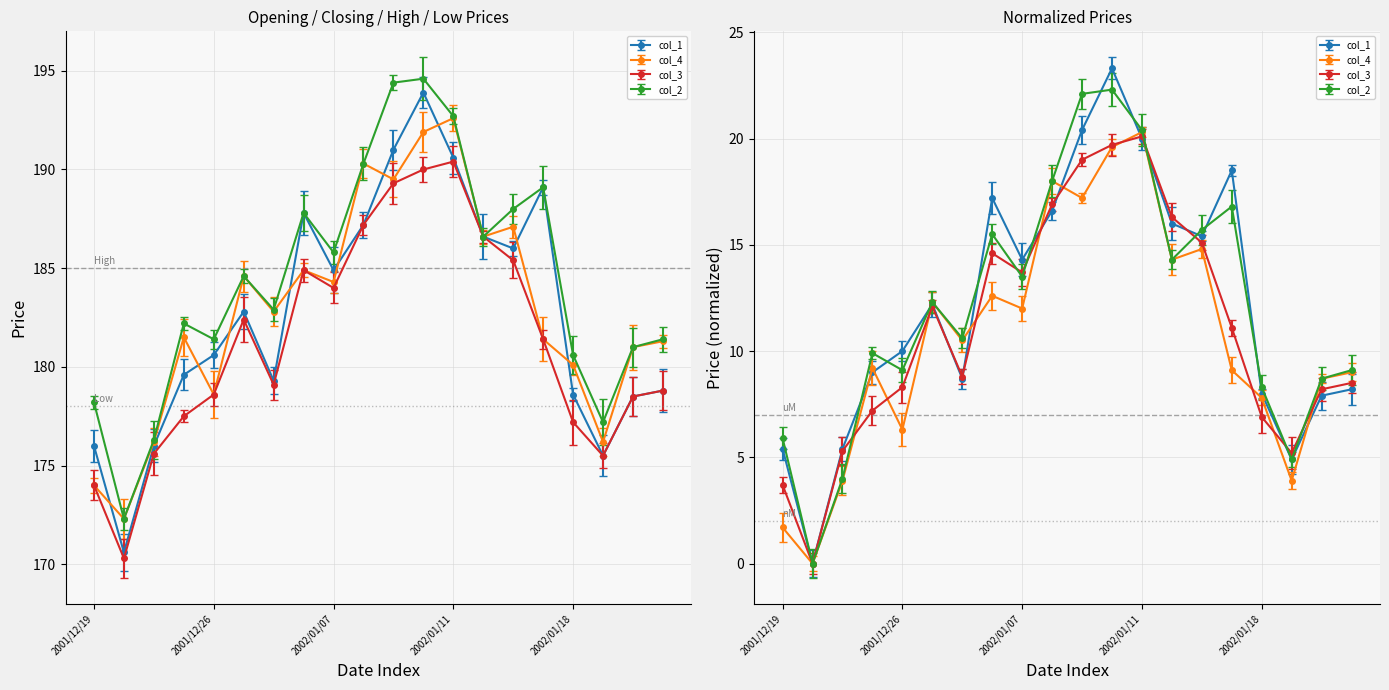

What is the total value across all series at 2002/01/18?

716.5